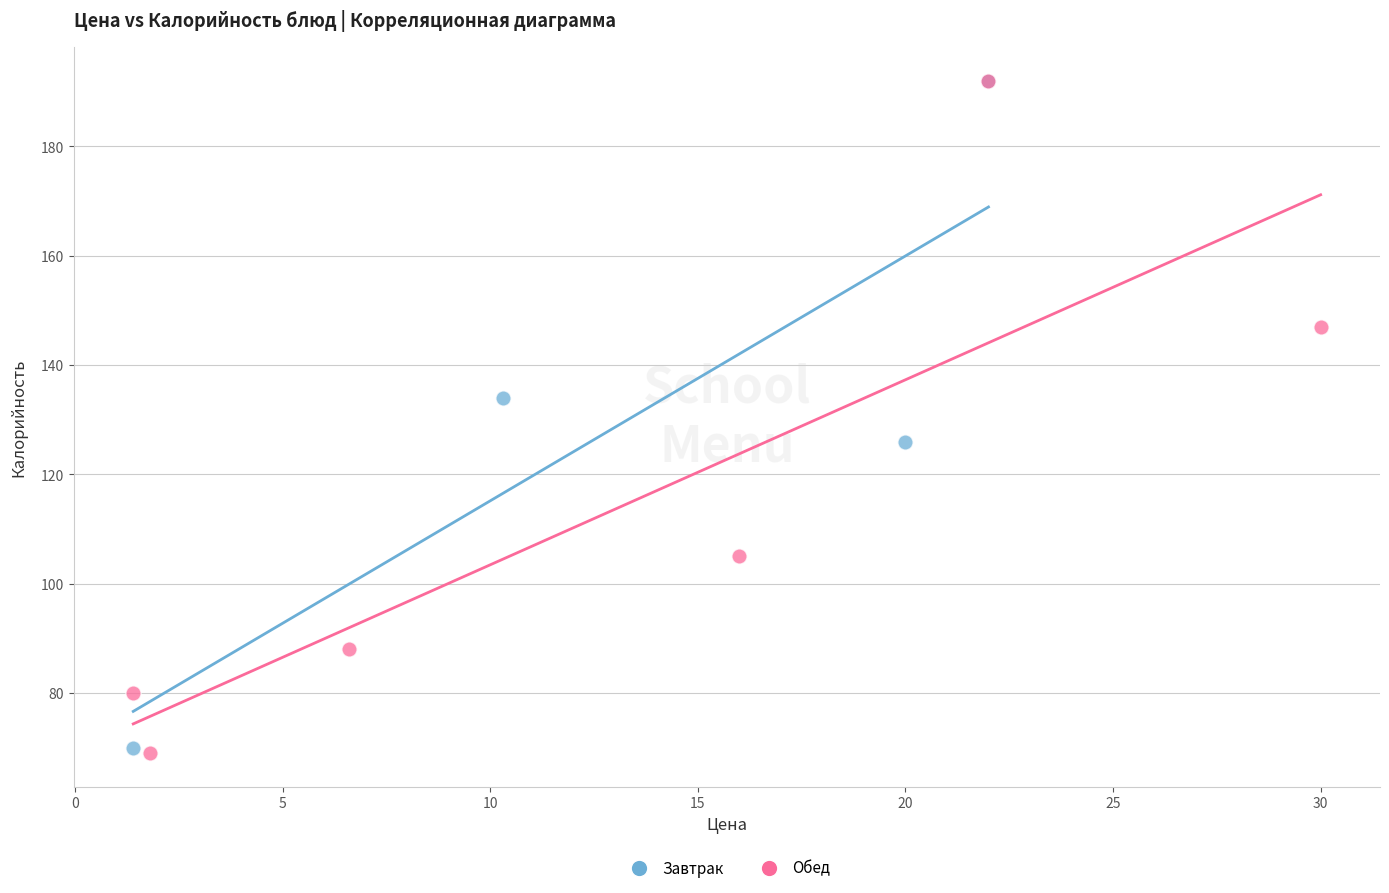

What are all the series names shown in the legend?

Завтрак, Обед